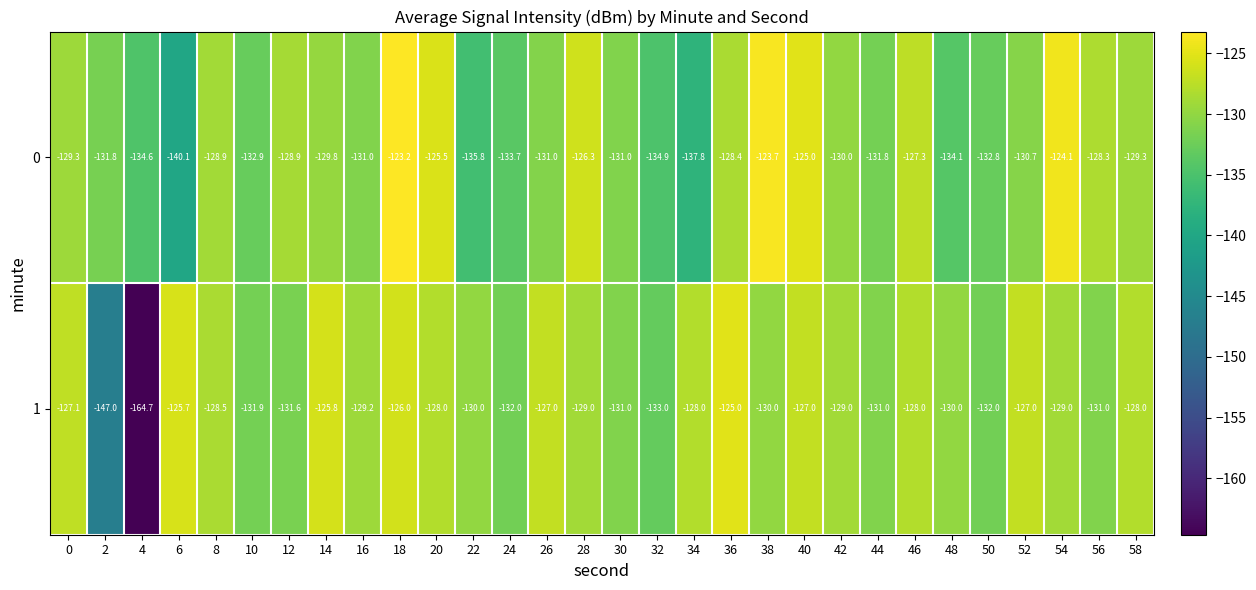

Is it true that 0 equals -125.5 at 20?

True